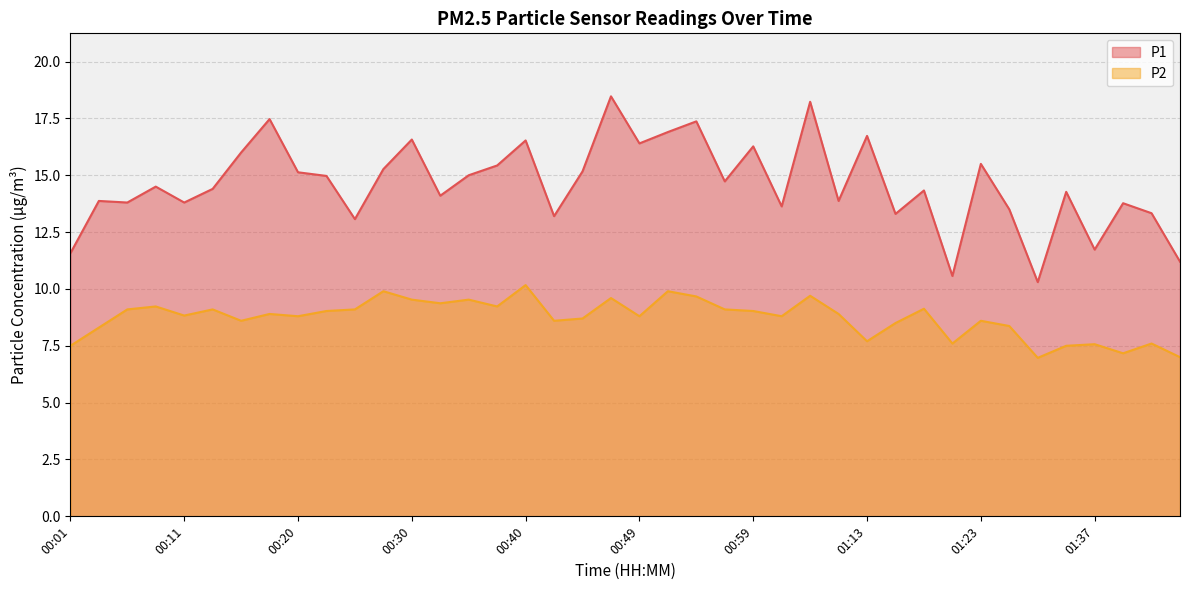

How many interior local peaks does the P2 line series have?

13